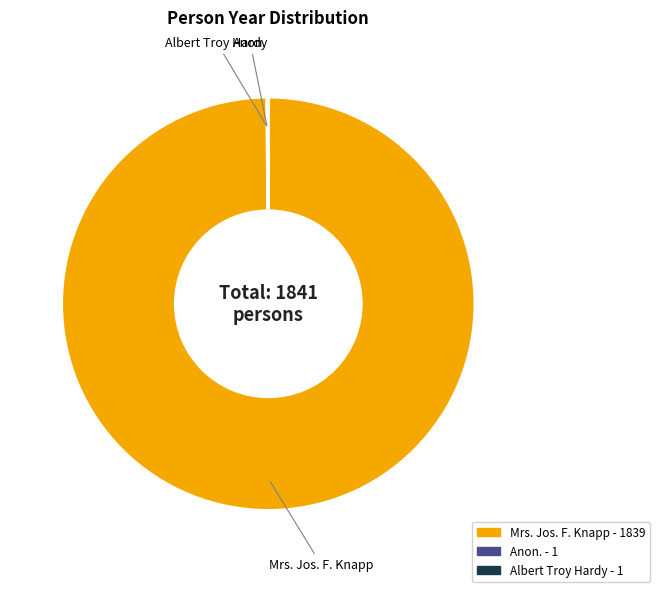

Is there a majority slice in this chart?

Yes